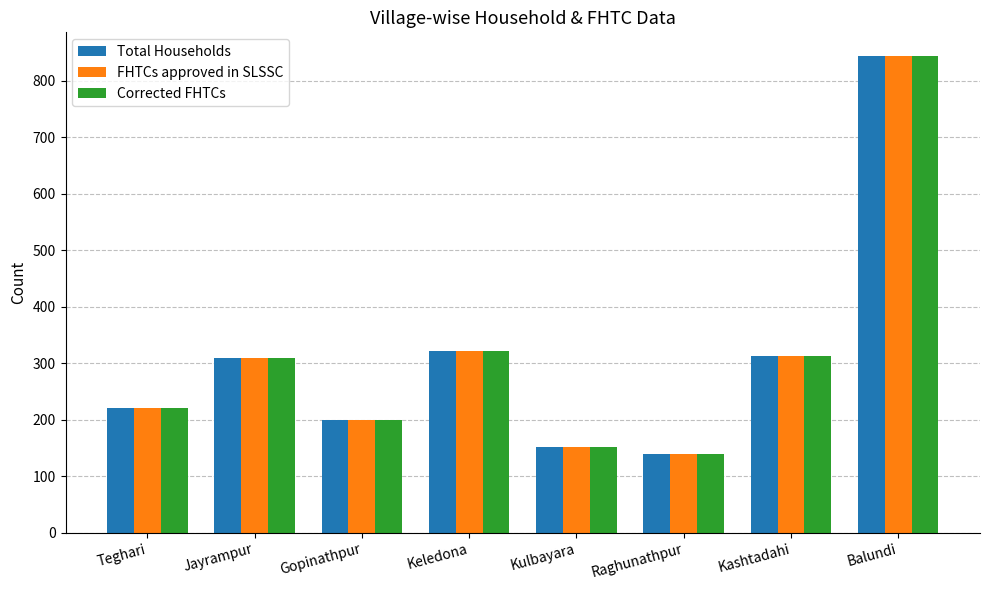

The value of Total Households at Kulbayara is 152. True or false?

True